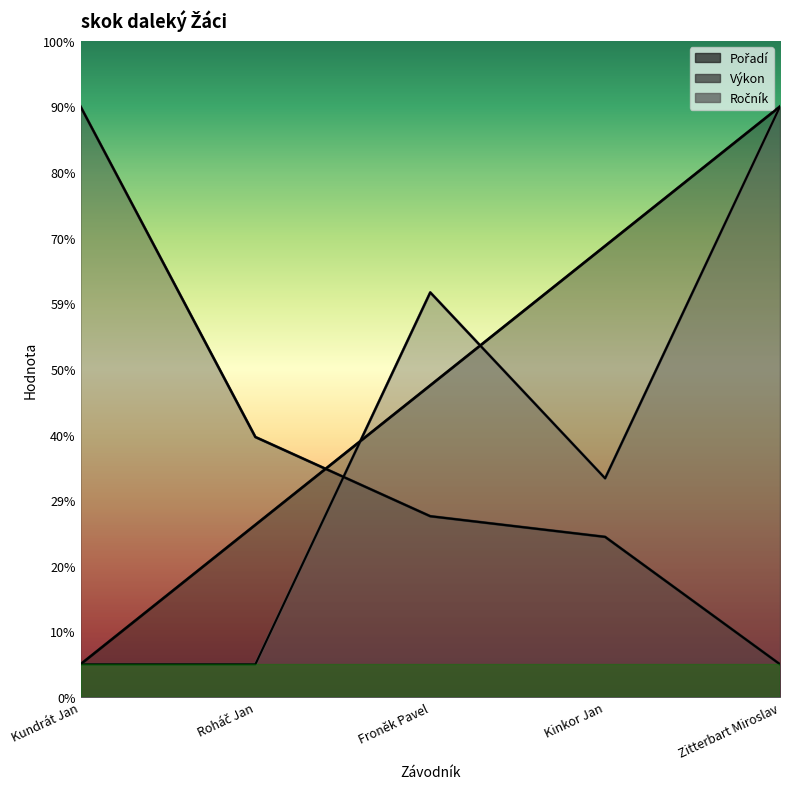

At which category does the chart reach its minimum across all series?

Kundrát Jan